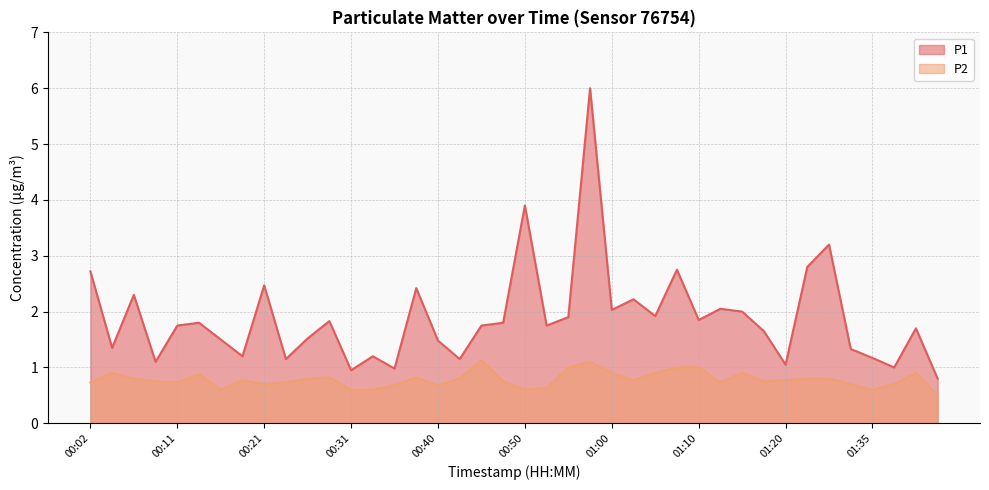

What is the spread (max minus min) of values at 01:35?

0.6